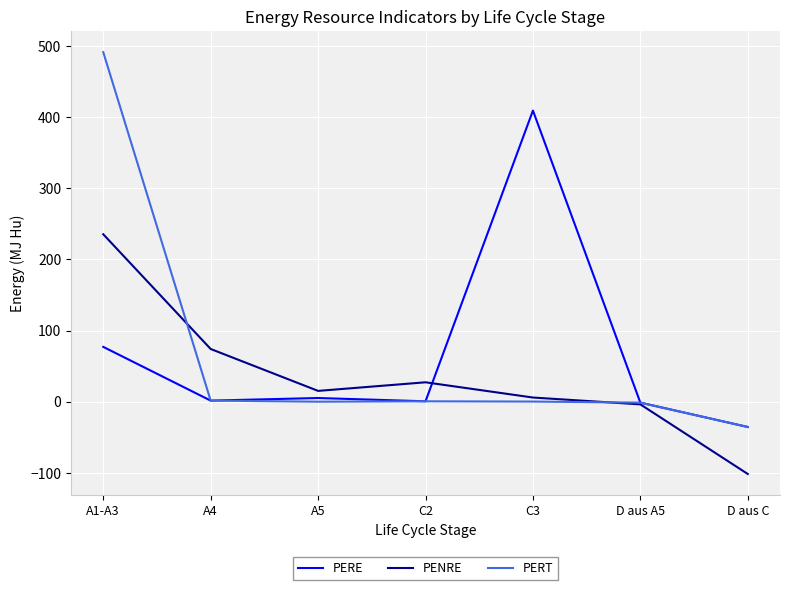

What are all the series names shown in the legend?

PERE, PENRE, PERT